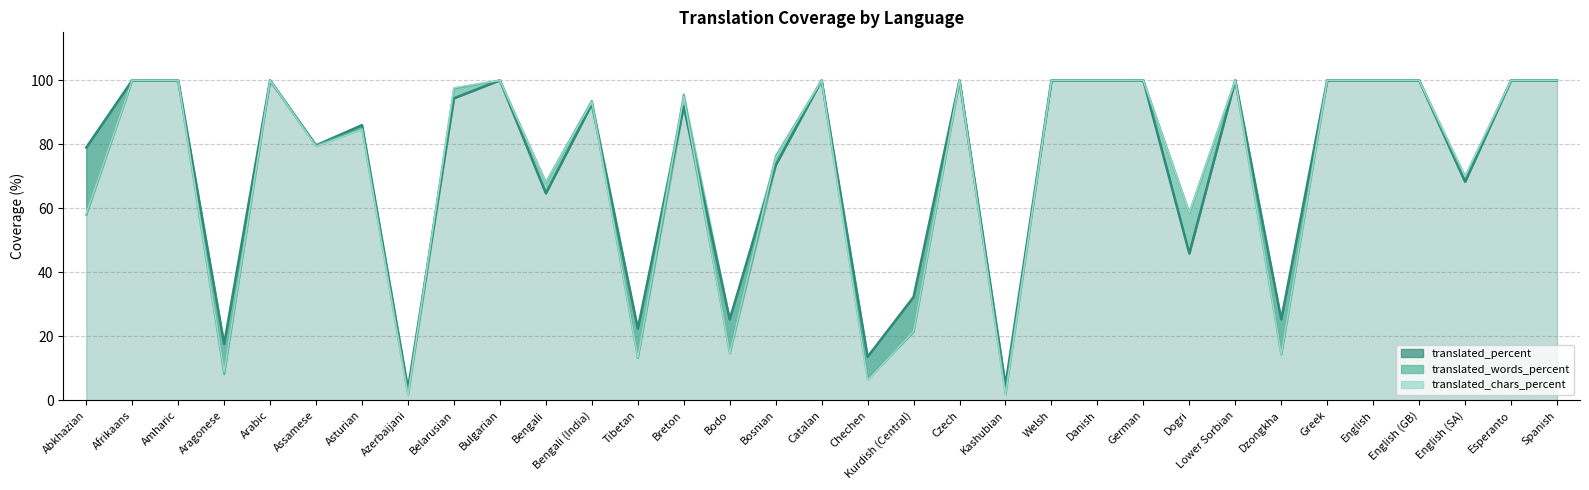

How many data points in translated_words_percent (line) are above 95?

17